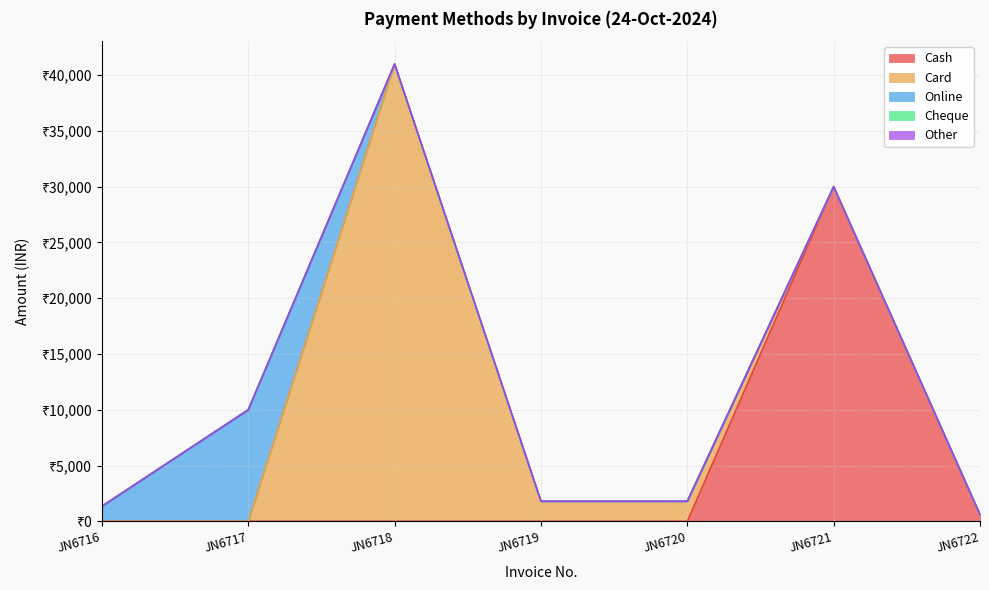

True or false: Online and Other cross at least once.

False